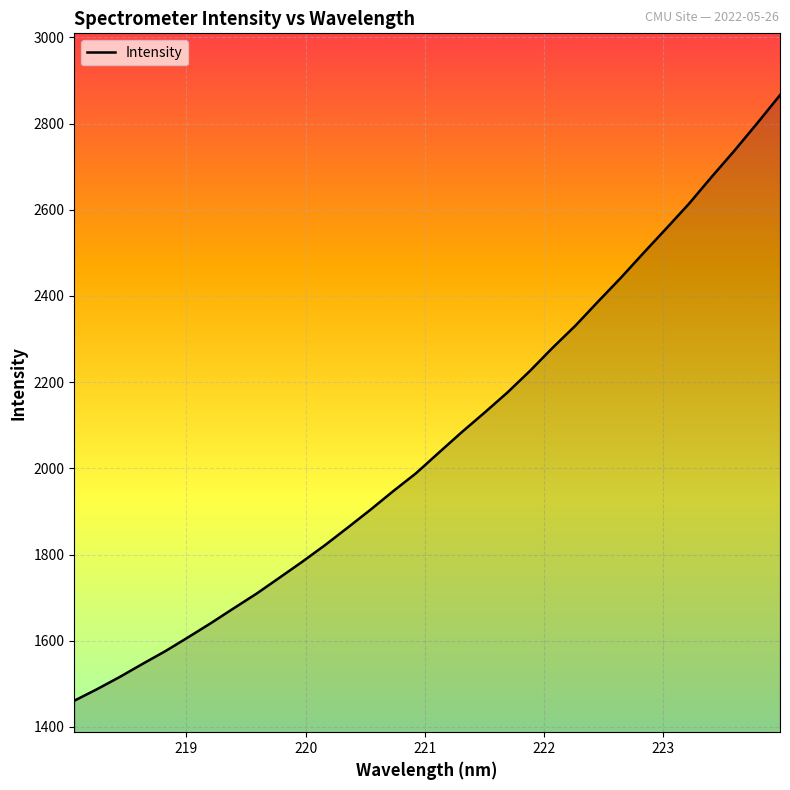

What is the difference between the maximum and minimum values?

1405.2